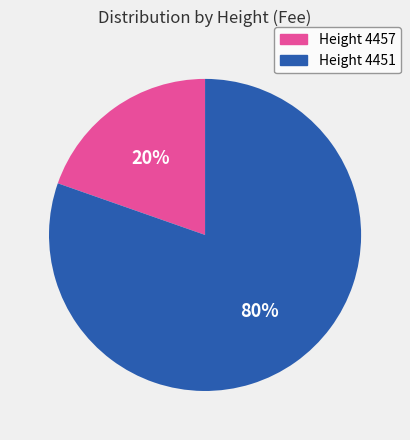

Is there a majority slice in this chart?

Yes